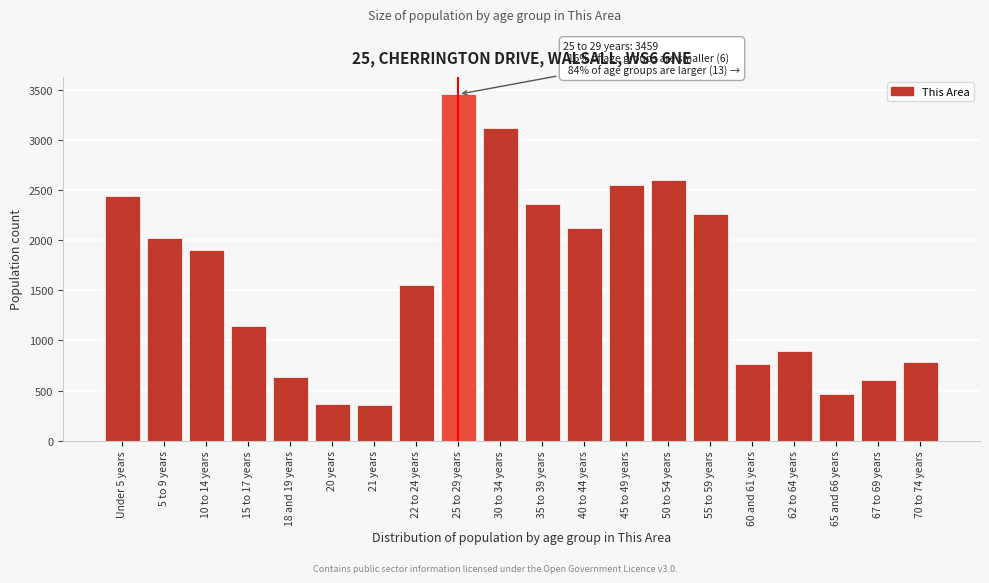

Which label corresponds to the largest value in the chart?

25 to 29 years